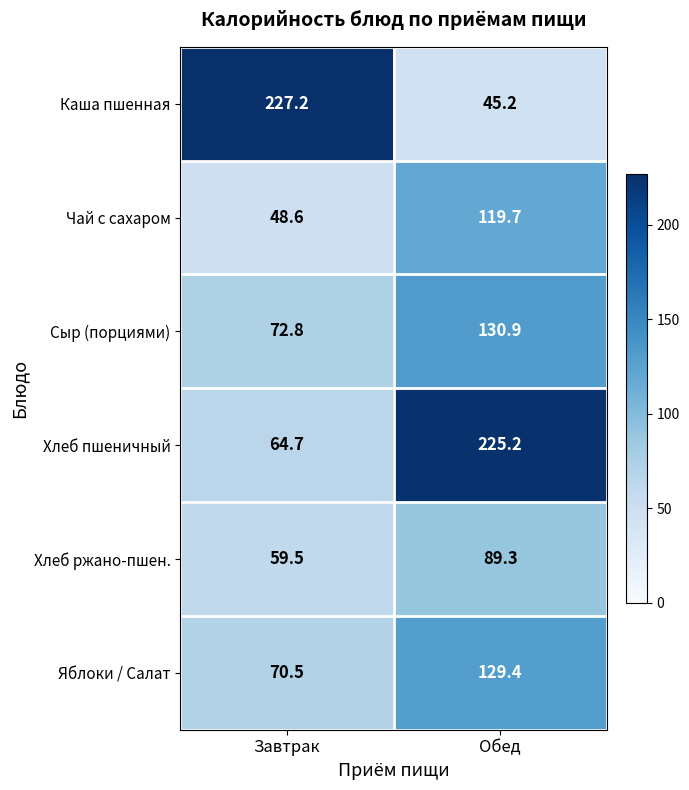

Which label corresponds to the smallest value in the chart?

Обед